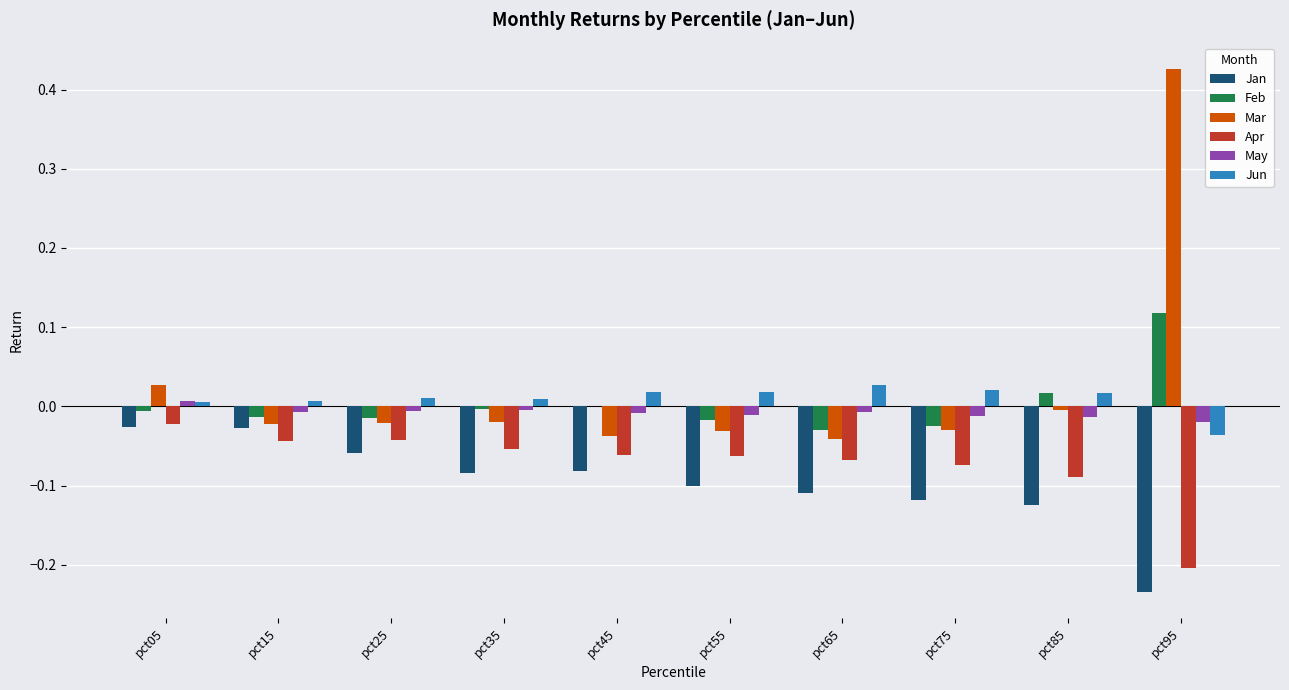

The Apr series shows -0.0 at pct25. True or false?

True